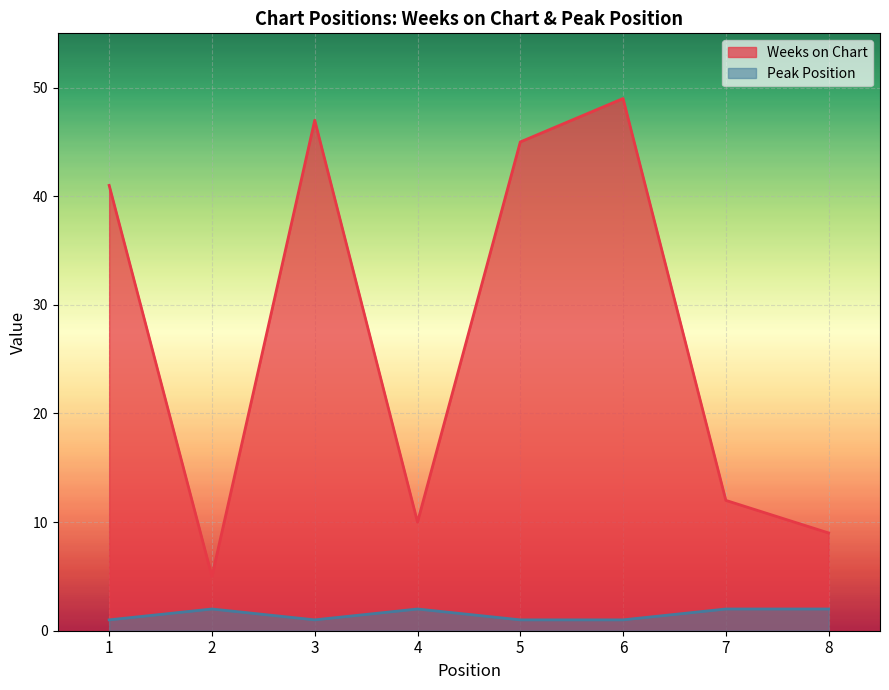

At how many categories does at least one series exceed 26?

4